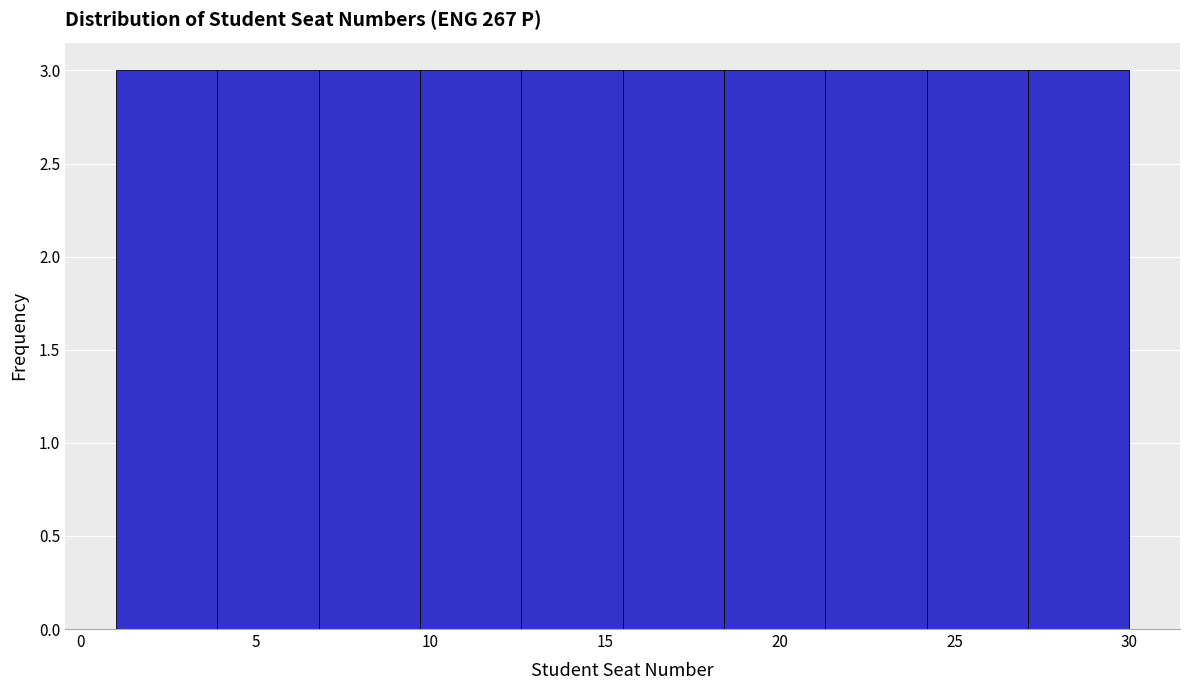

Reading left to right, list every bar in this chart as the range it spans on the x-axis followed by its height. Neither the bar edges nor the heights are printed on the chart, so give them approximately, as read against the axes.

1.0 to 3.9: 3
3.9 to 6.8: 3
6.8 to 9.7: 3
9.7 to 12.6: 3
12.6 to 15.5: 3
15.5 to 18.4: 3
18.4 to 21.3: 3
21.3 to 24.2: 3
24.2 to 27.1: 3
27.1 to 30.0: 3